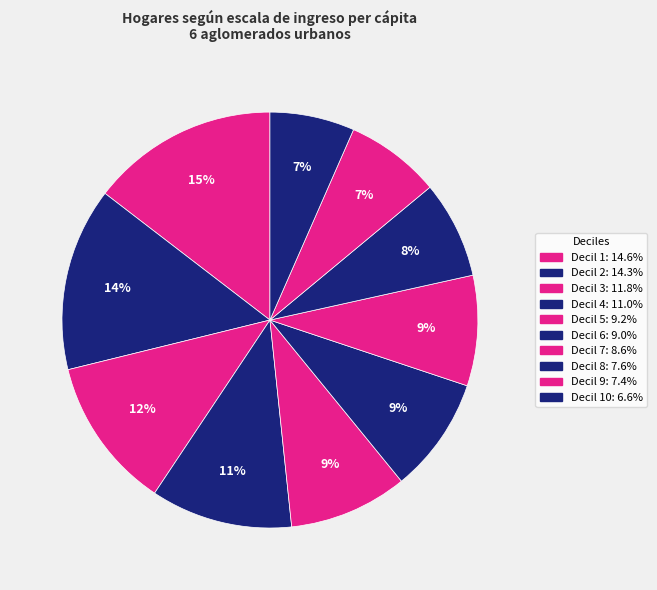

Count the number of slices in the pie.

10